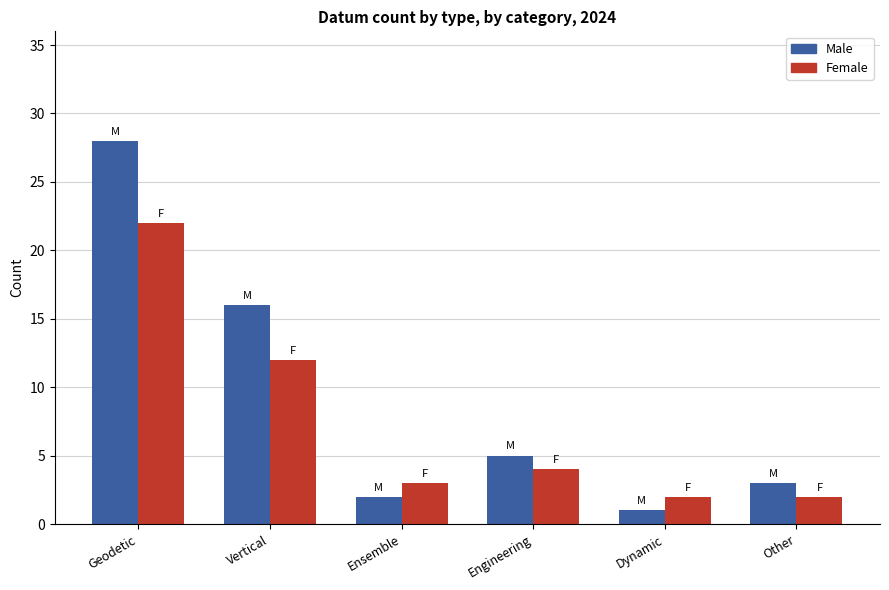

At which label is Male closest to 14?

Vertical